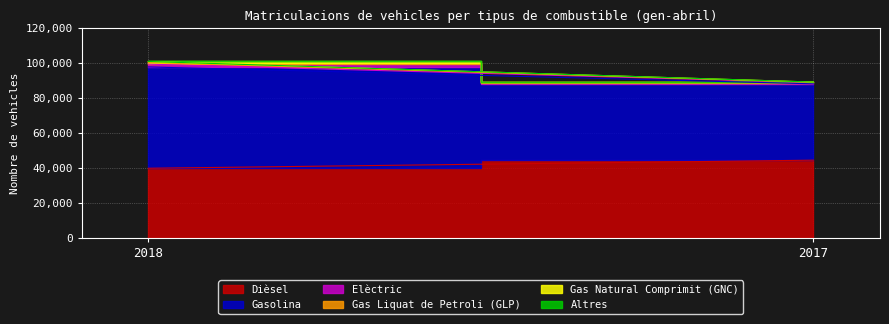

At 2017, list the series in order from smallest to largest.

Altres, Gas Natural Comprimit (GNC), Gas Liquat de Petroli (GLP), Elèctric, Gasolina, Dièsel